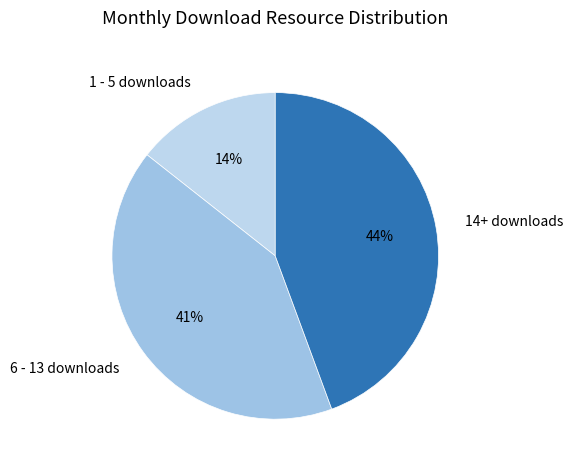

How many slices are in this pie chart?

3